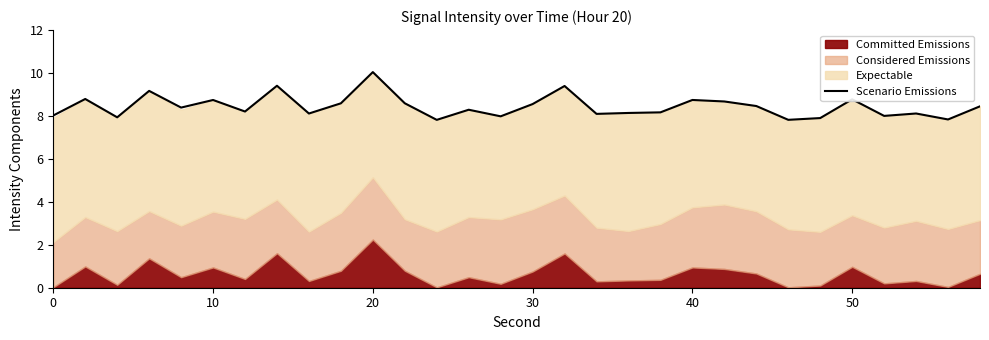

The Scenario Emissions series shows 3.3 at 50. True or false?

False